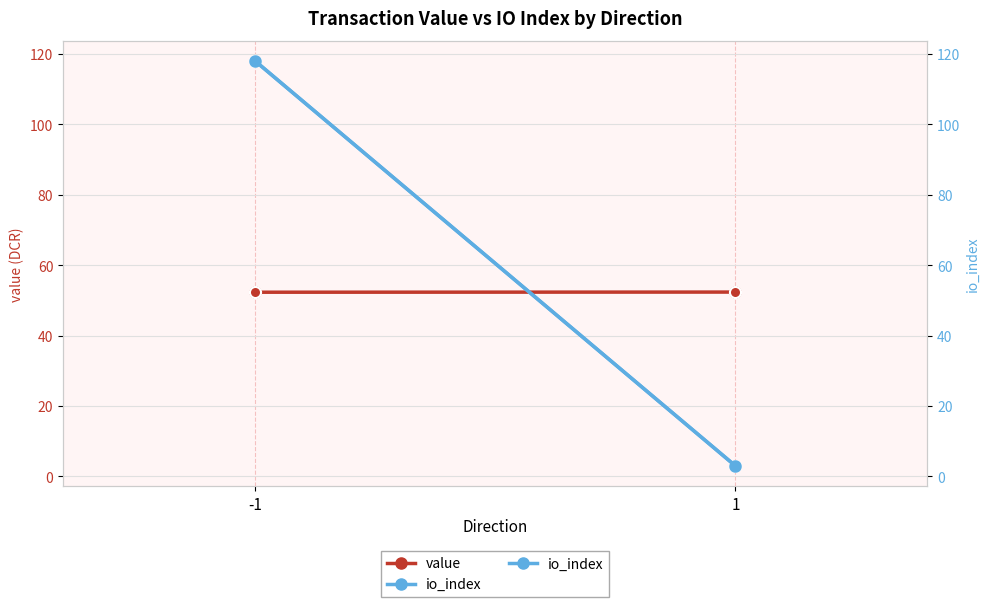

The value series shows 52.3 at -1. True or false?

True